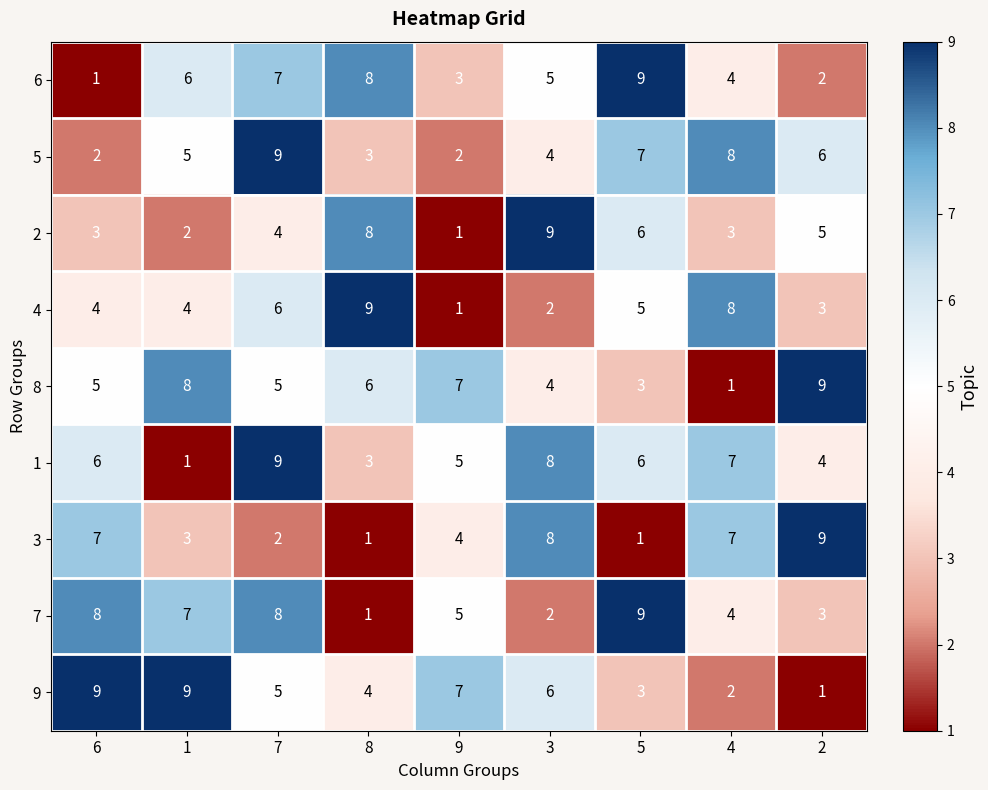

What value does the 8 series have at 7?

5